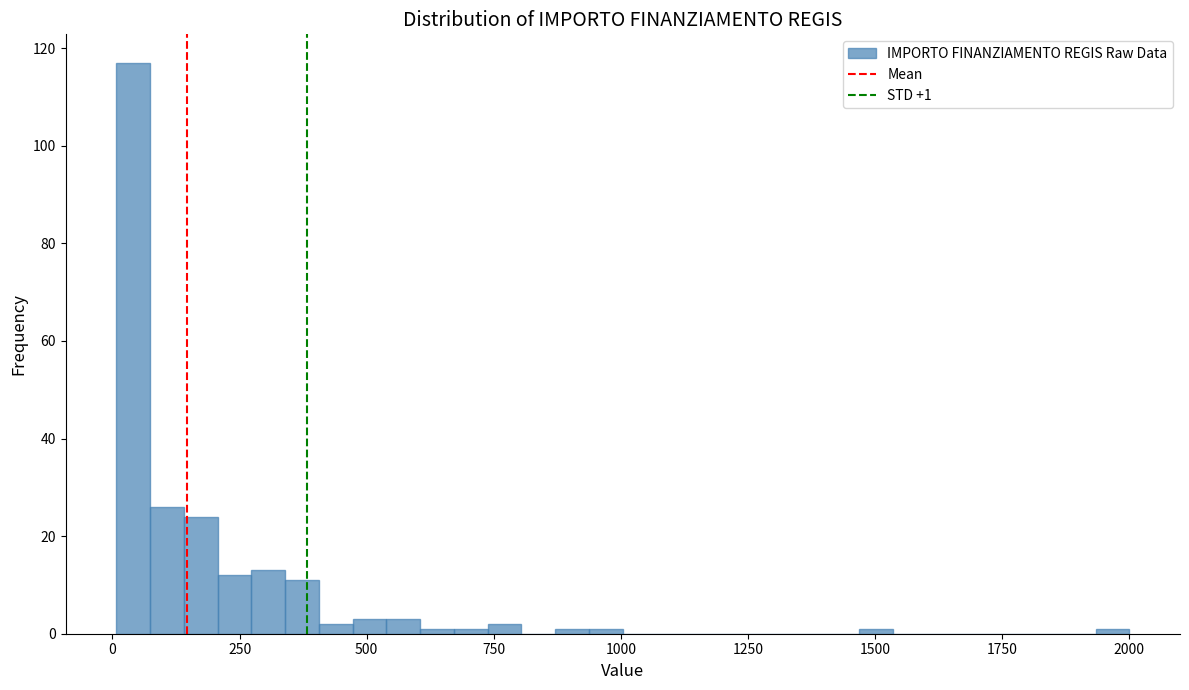

Read against the x-axis, roughly where is the centre of the tallest bar?

50